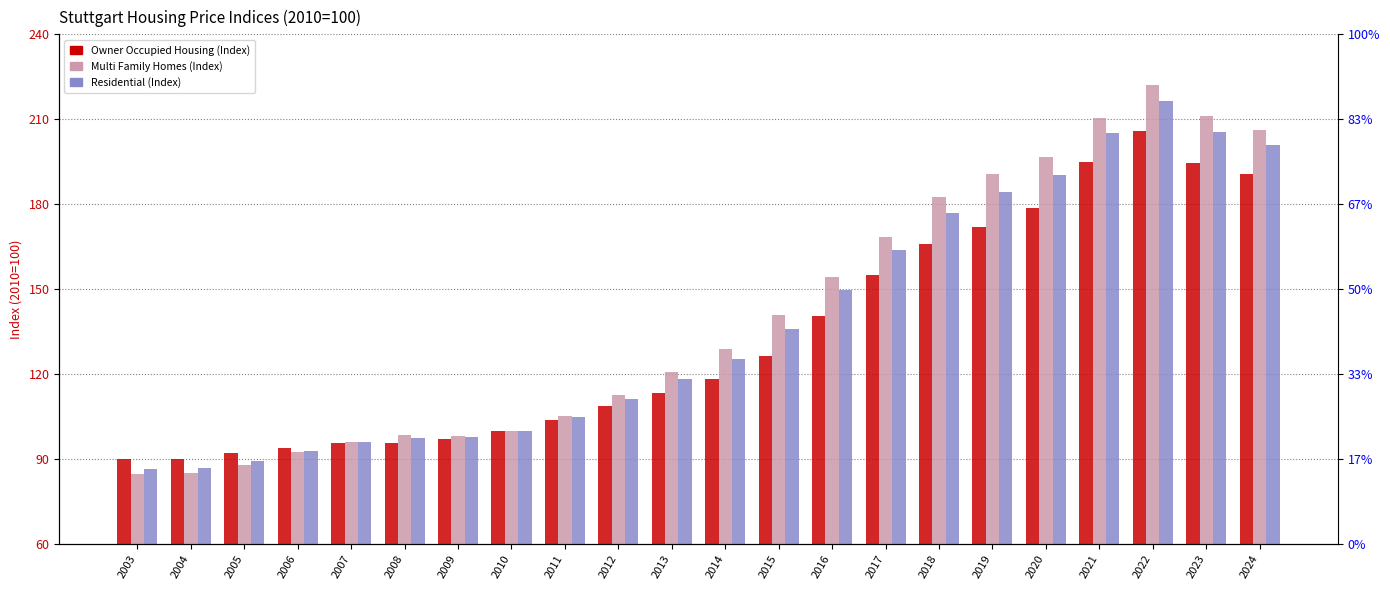

What is the value of the Residential (Index) bar at the 7th from the left?

97.7